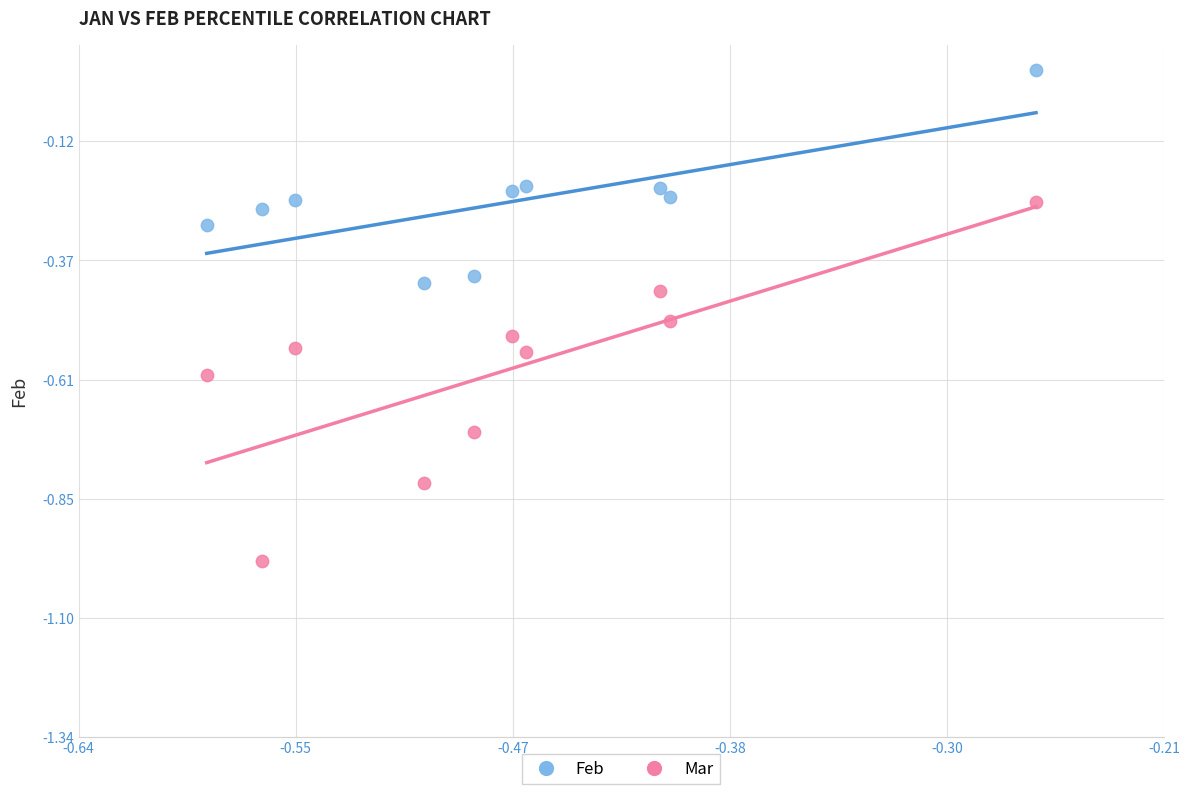

Across all data points, what is the range of Y values (max minus min)?

1.0